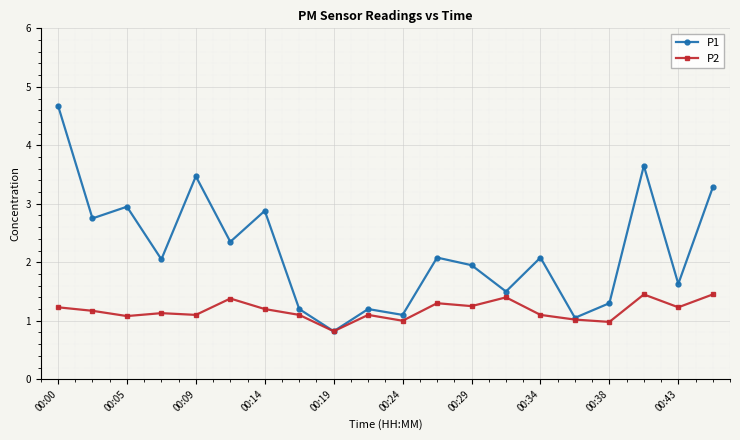

What is the lowest value of the P1 series?

0.8